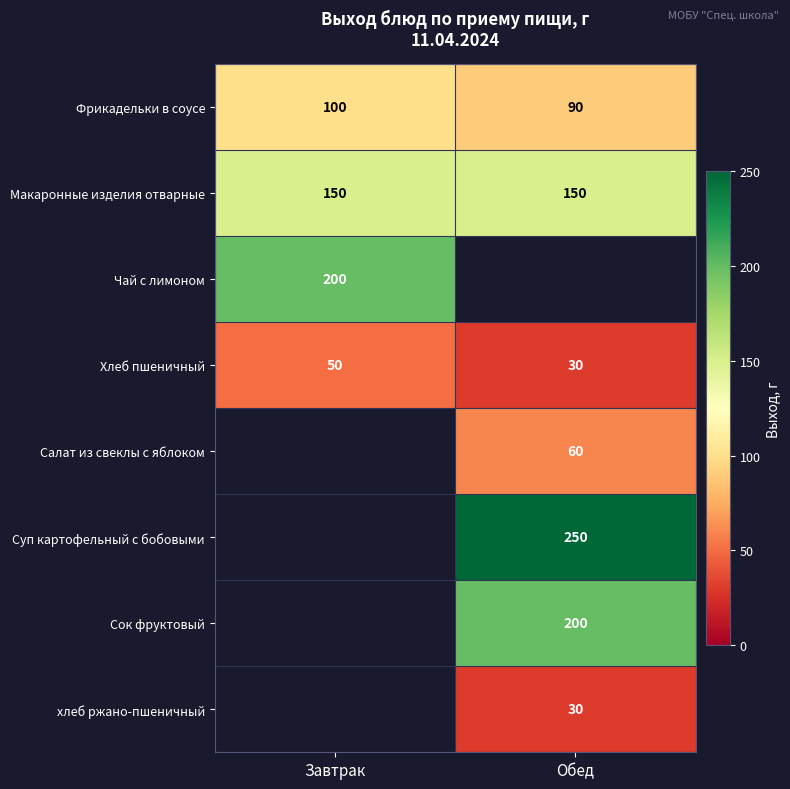

Is it true that Суп картофельный с бобовыми equals 368 at Обед?

False